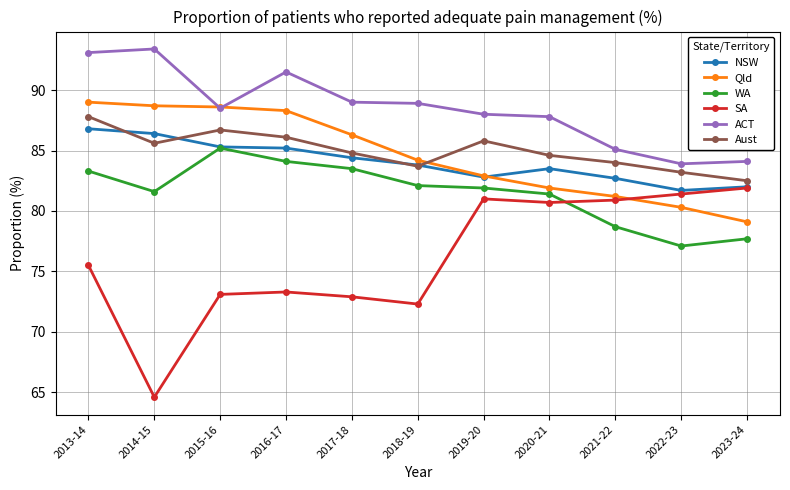

Which series has the largest total across all categories?

ACT